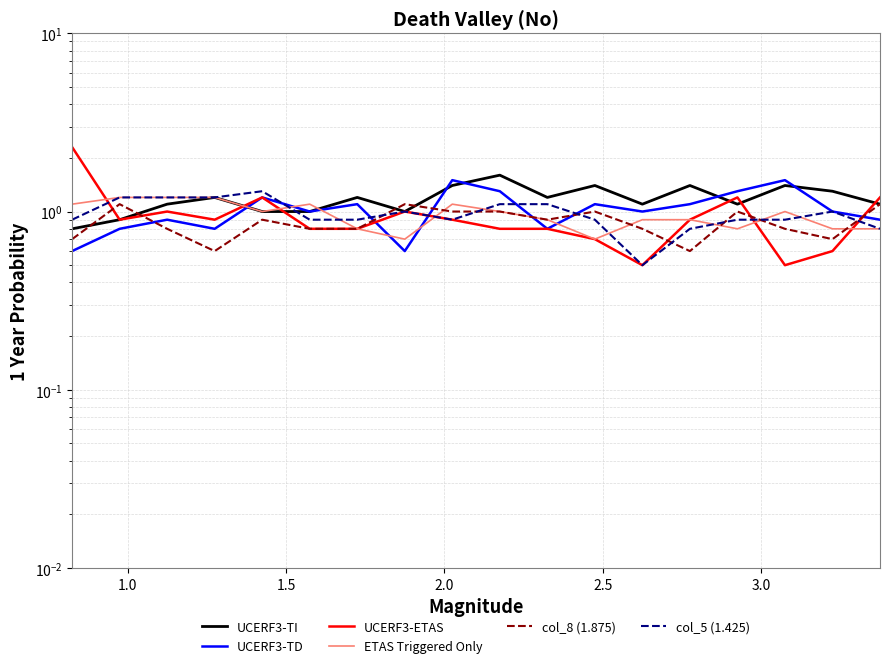

Which series has the largest total across all categories?

UCERF3-TI